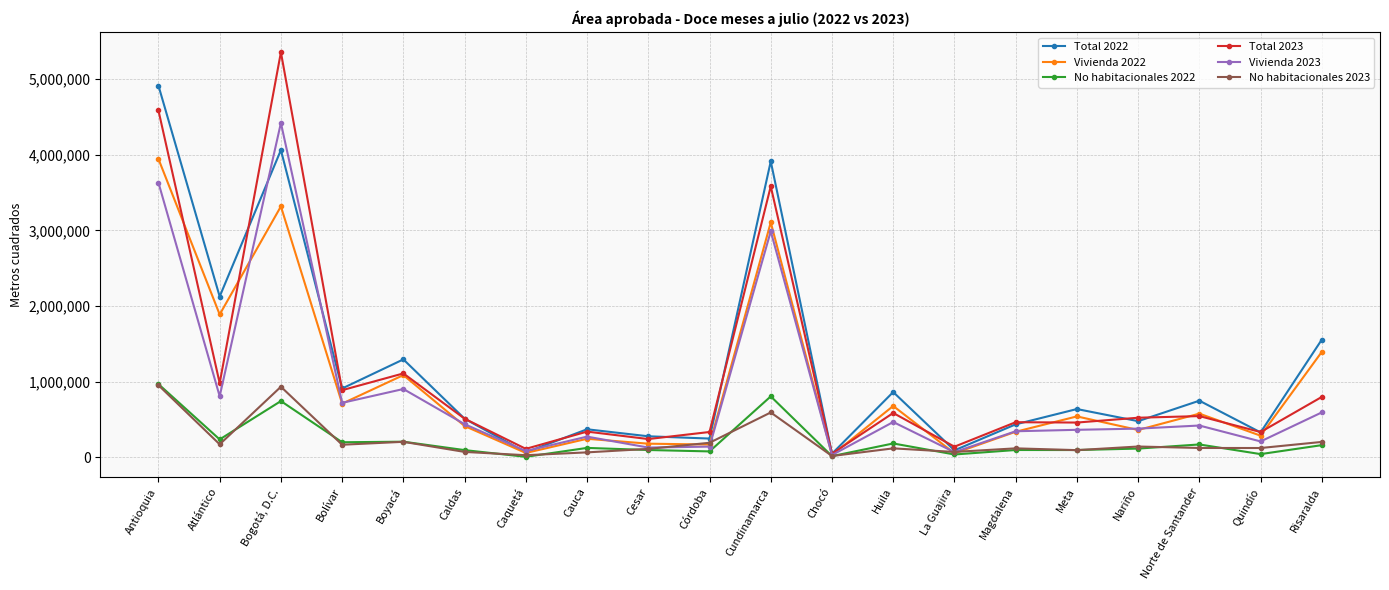

What is the average value of the Vivienda 2023 series?

871076